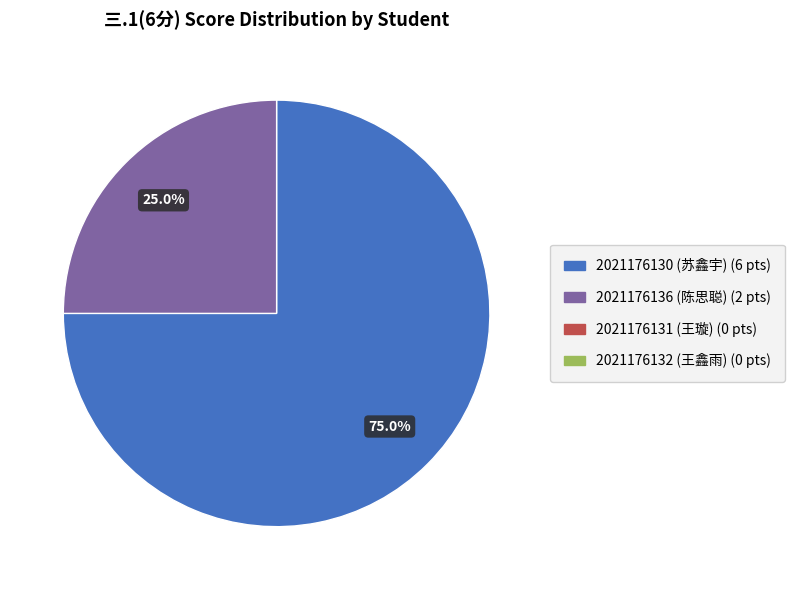

Is there a majority slice in this chart?

Yes